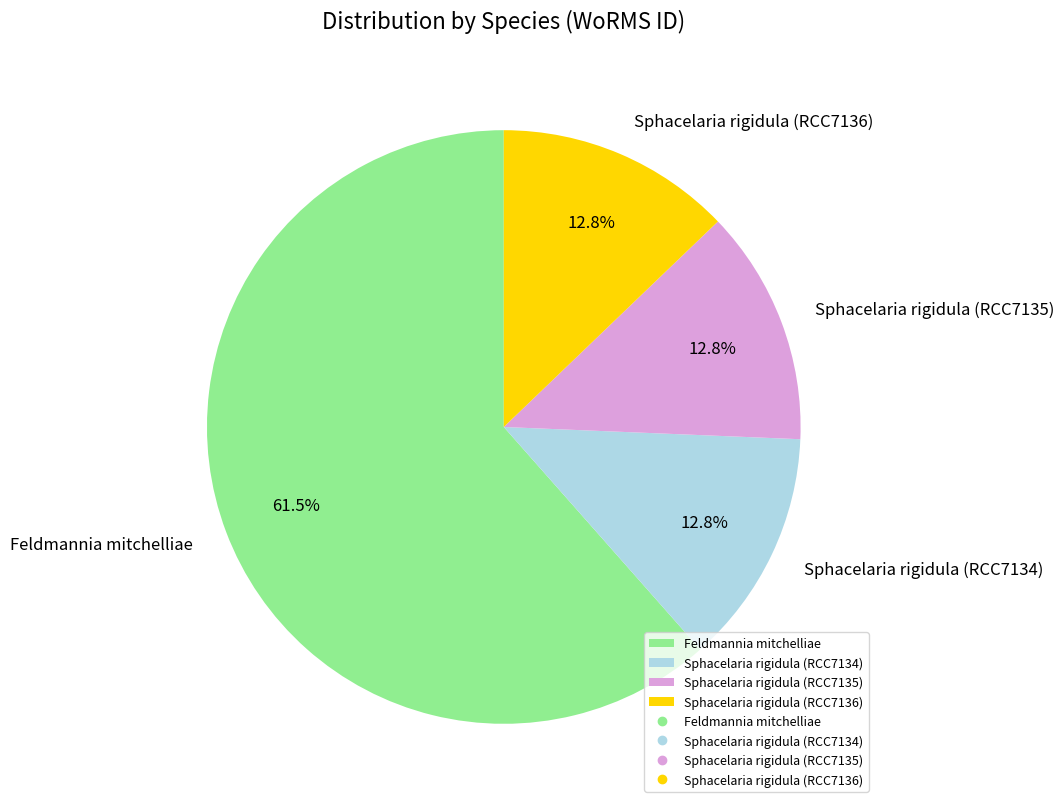

Is there a majority slice in this chart?

Yes